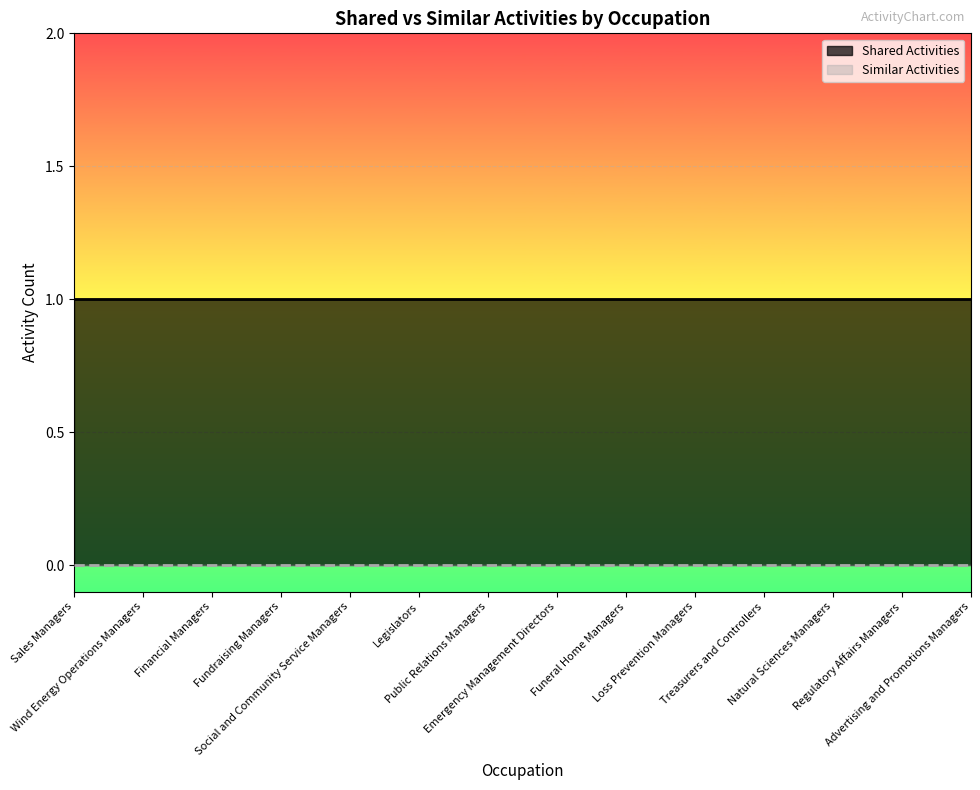

List the series in order of their overall mean, highest first.

Shared Activities, Similar Activities